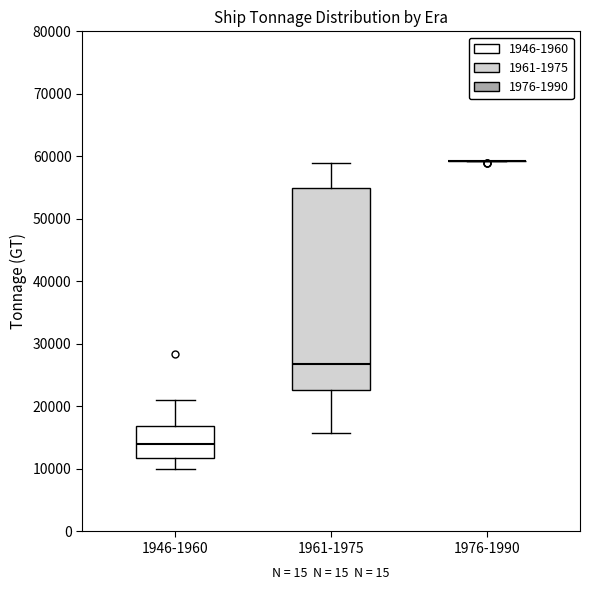

Which box is the tallest, from its lower edge to its upper edge?

1961-1975